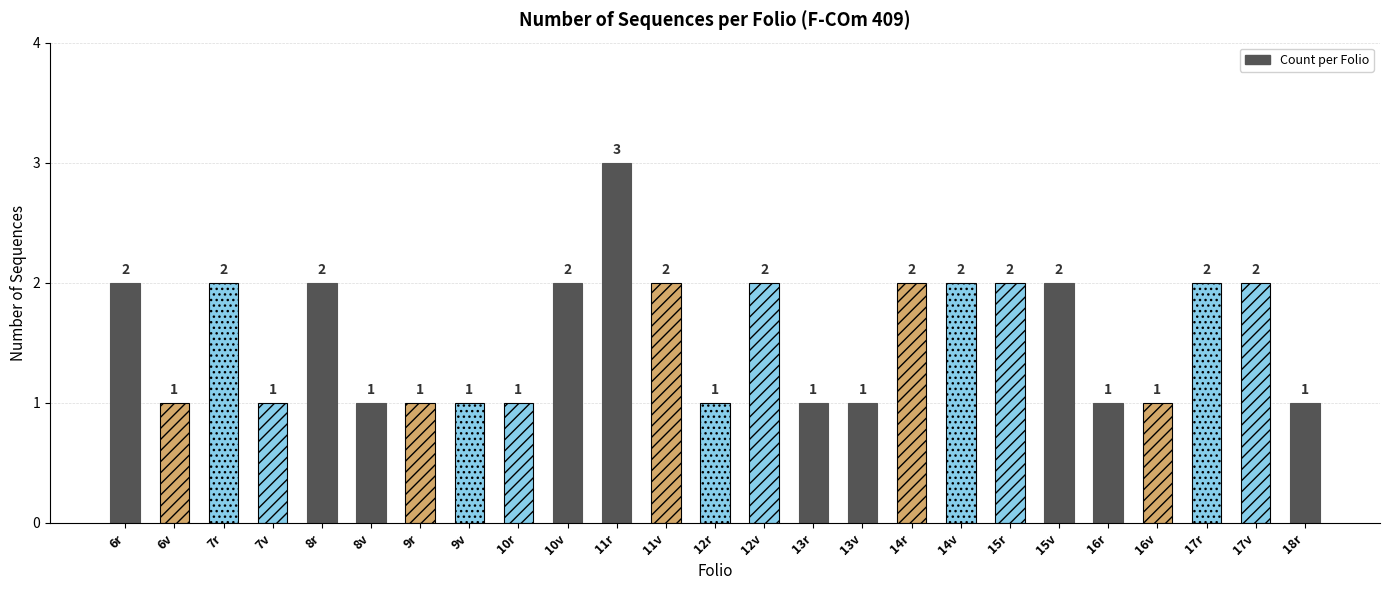

The chart shows a value of 2 at 14r. True or false?

True